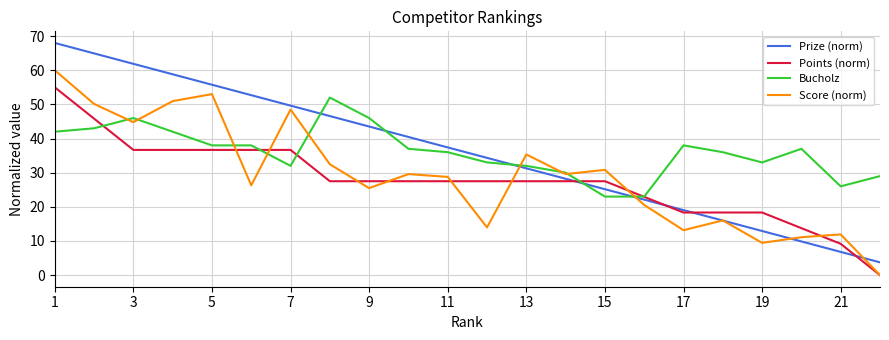

How many interior local peaks does the Score (norm) series have?

7